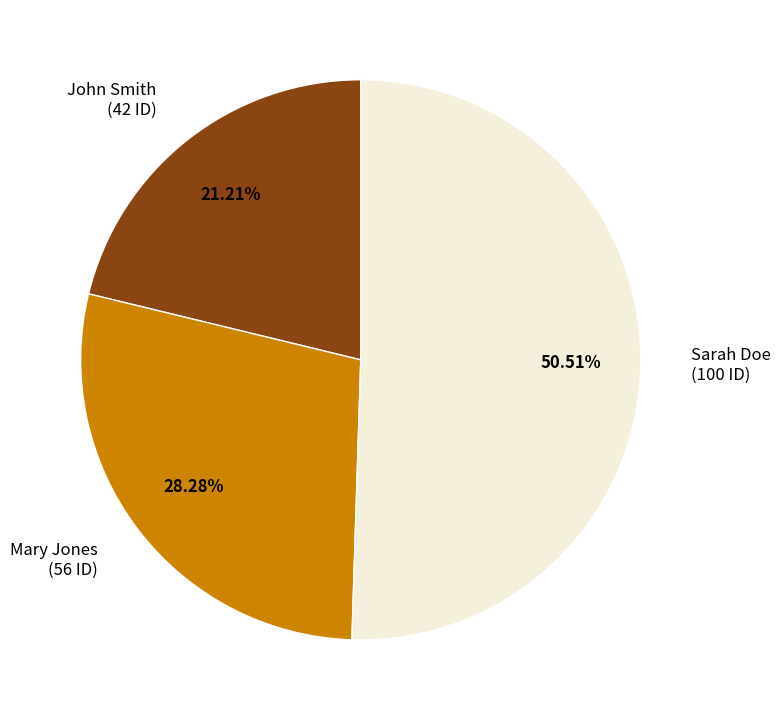

Which category has the smallest portion of the pie?

John Smith